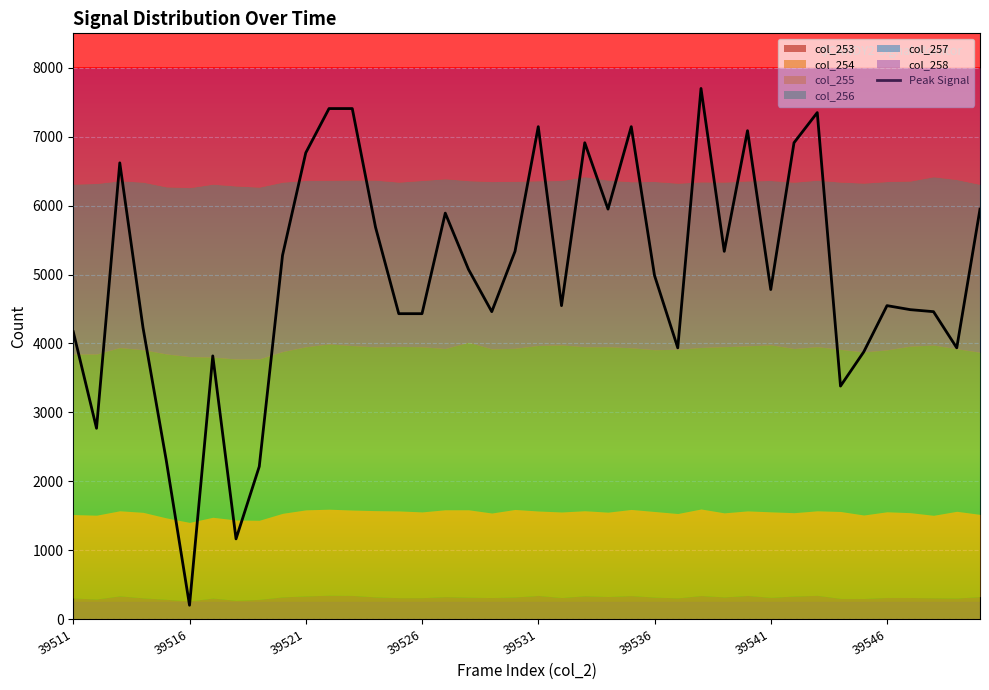

The Peak Signal series shows 4781.7 at 39541. True or false?

True